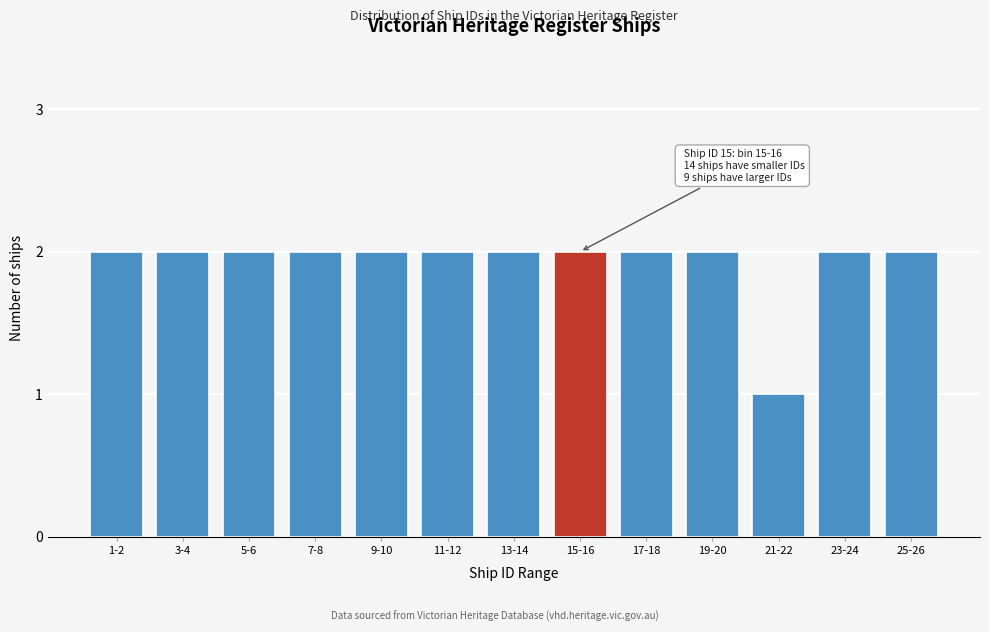

Reading right to left, what are all the values shown in this chart?

25-26=2	23-24=2	21-22=1	19-20=2	17-18=2	15-16=2	13-14=2	11-12=2	9-10=2	7-8=2	5-6=2	3-4=2	1-2=2